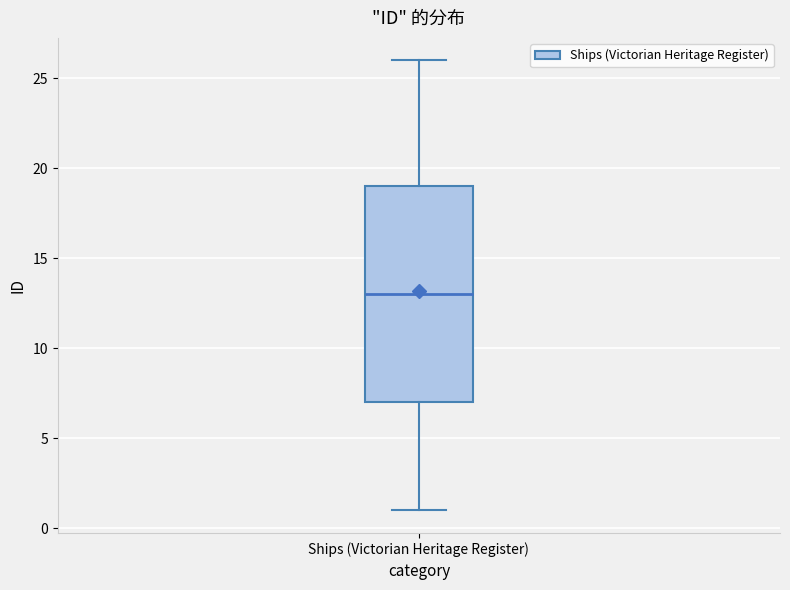

Read this box plot against the y-axis: the position of the median line, the range covered by the box, and the ends of both whiskers. The values are not printed on the chart, so give them approximately, as read against the axis.

median 13, box 7 to 19, whiskers 1 to 26